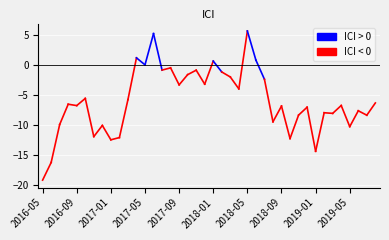

What is the smallest value displayed?

-19.3